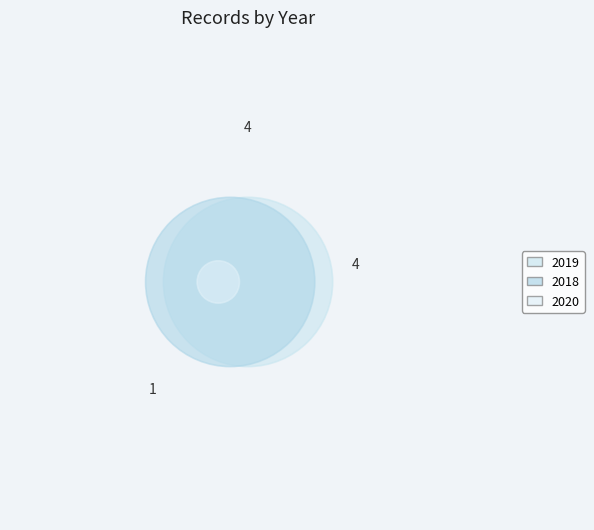

What percentage is NOT represented by 2020?

88.9%